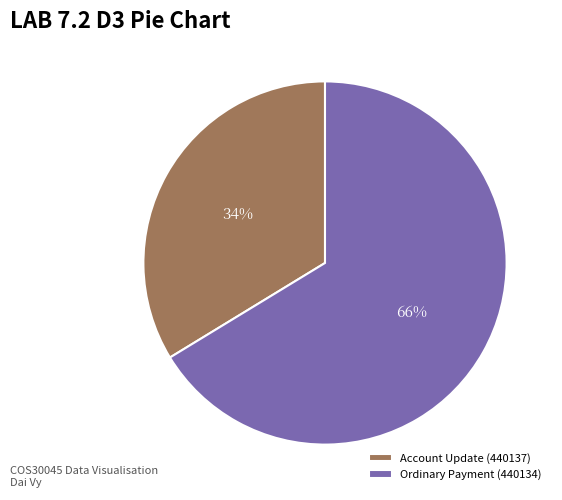

What is the smallest slice in the pie chart?

Account Update (440137)